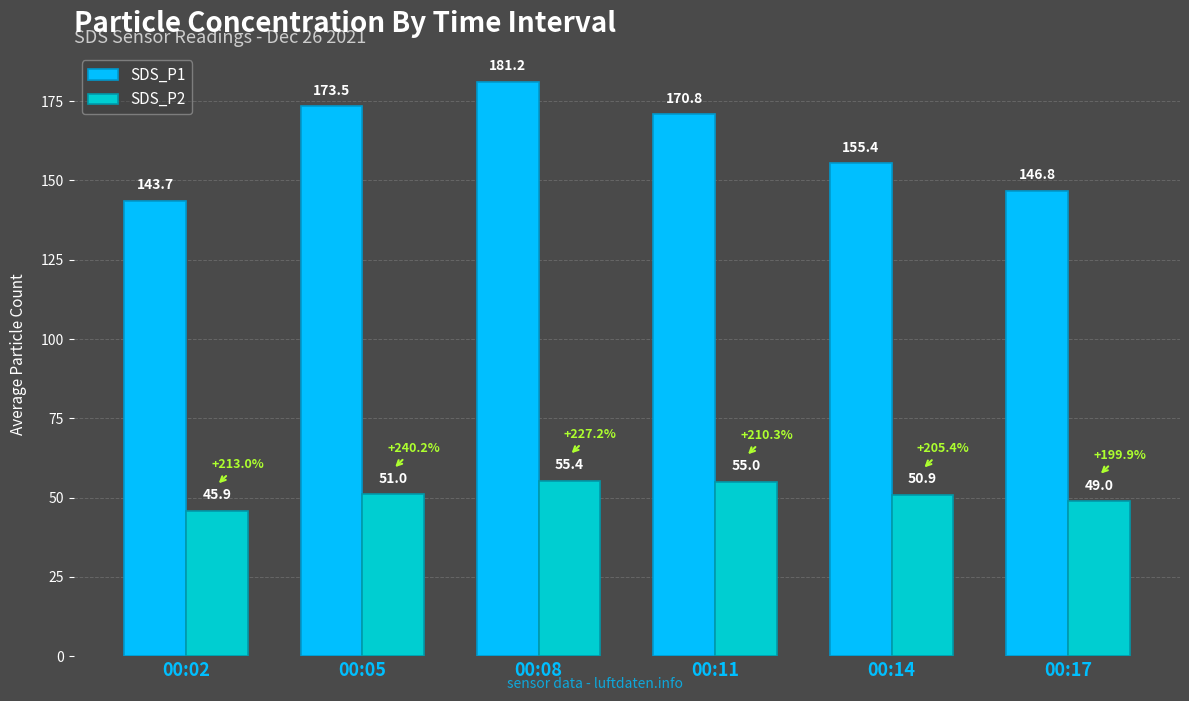

Does the chart contain any negative values?

No